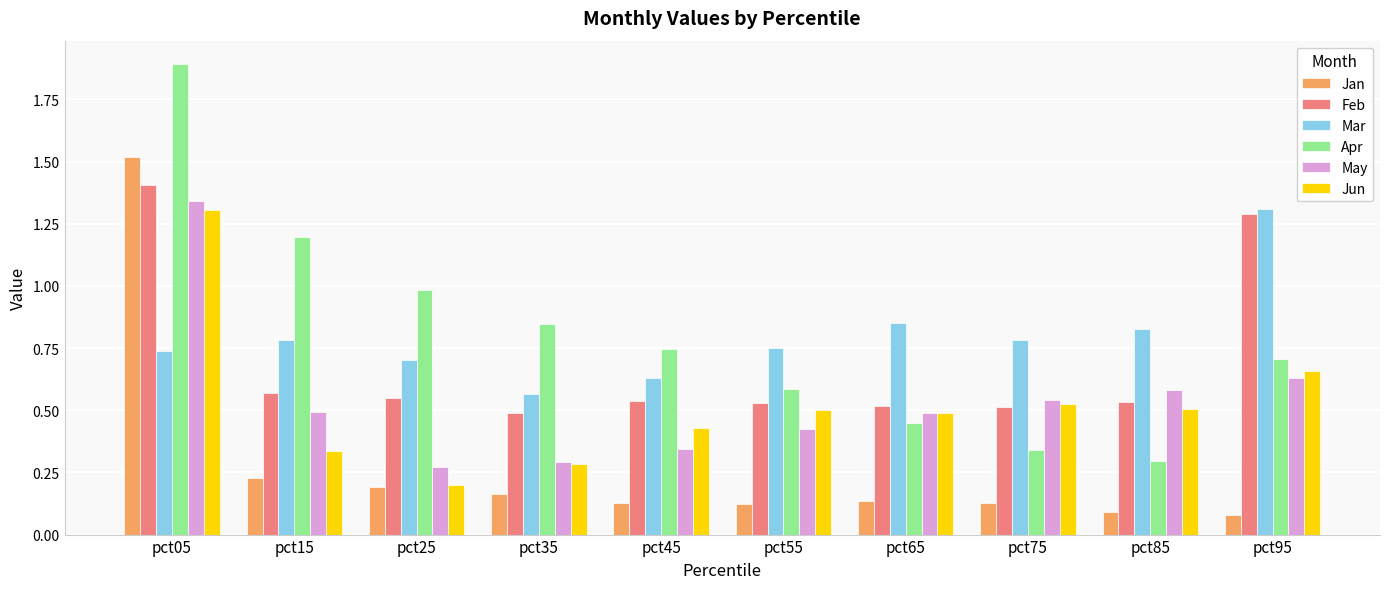

What is the highest value of the Apr series?

1.9